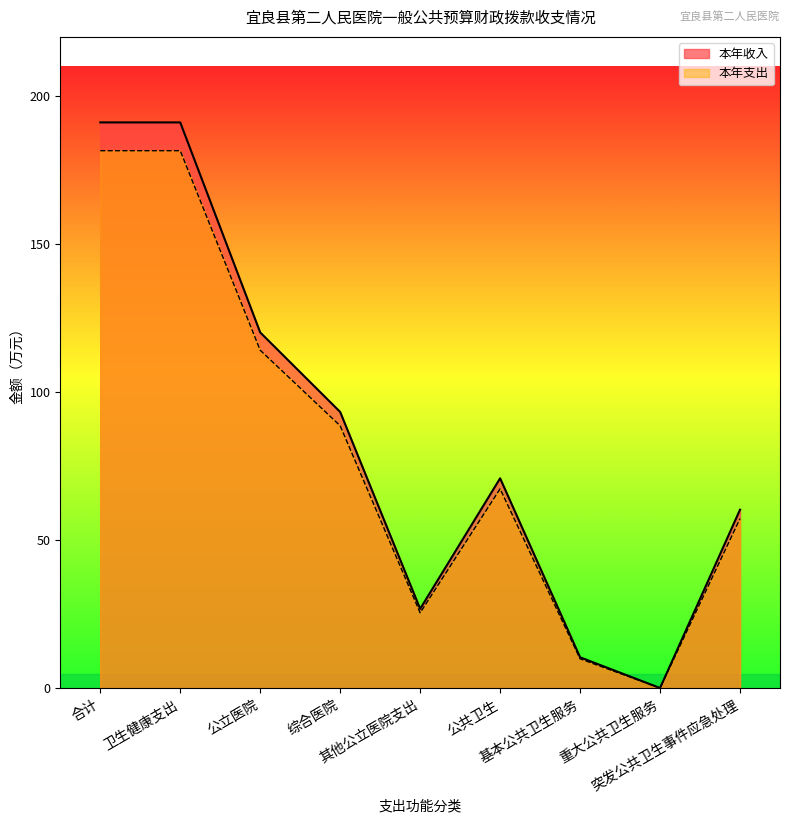

What are all the series names shown in the legend?

本年收入, 本年支出